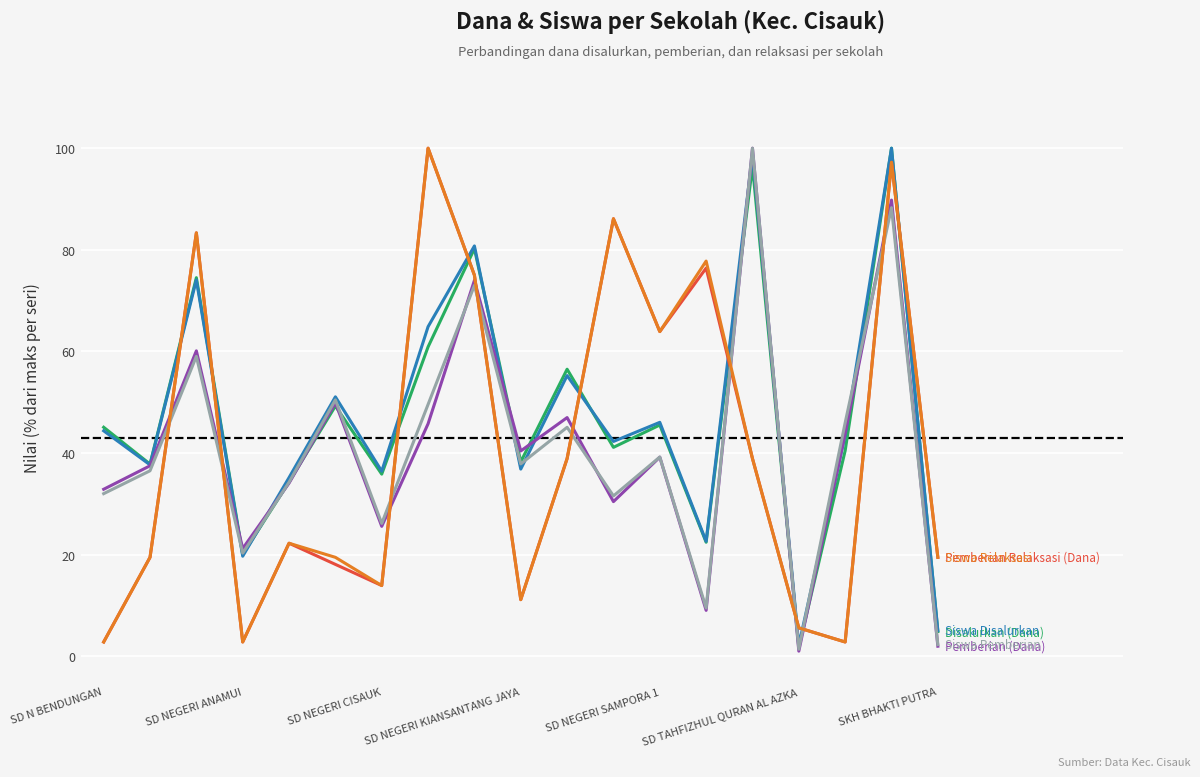

Is this an area chart (filled region under the line)?

No